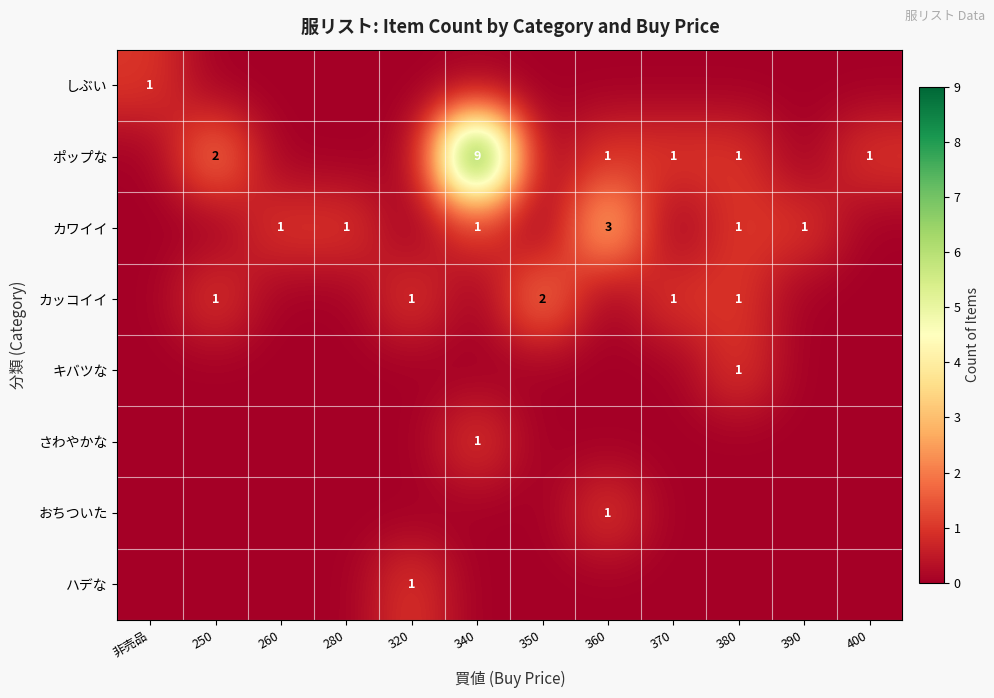

The value of カワイイ at 380 is 0. True or false?

False